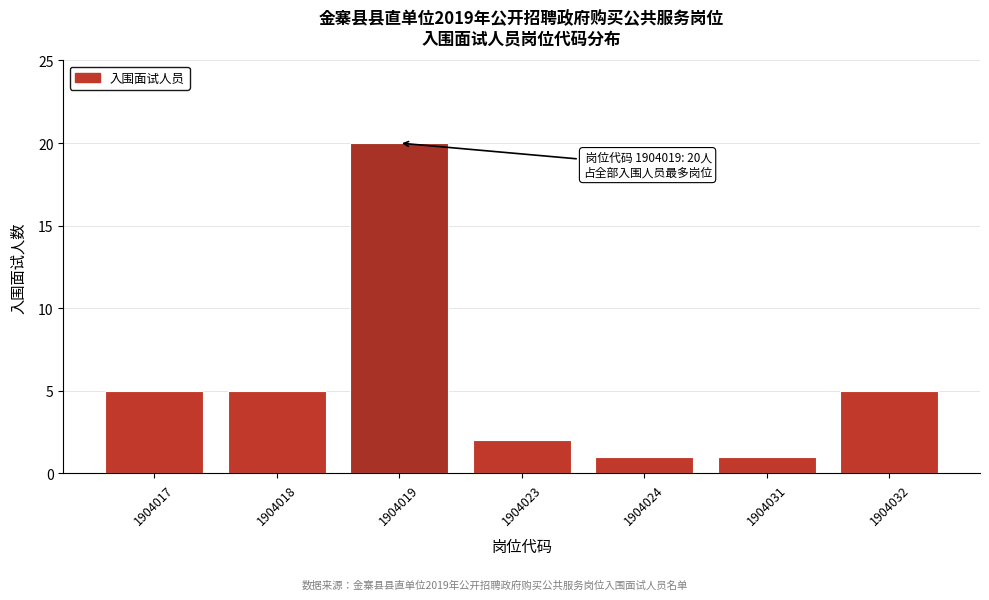

Reading right to left, list all the values displayed in this chart.

1904032=5	1904031=1	1904024=1	1904023=2	1904019=20	1904018=5	1904017=5